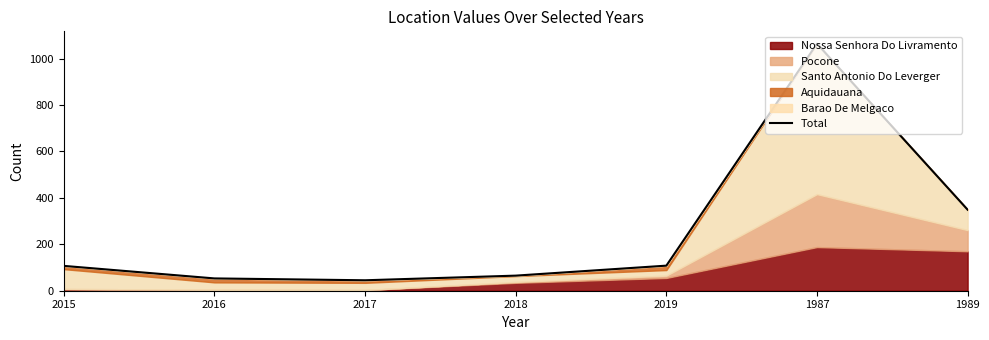

Is it true that the value at 1989 is 208?

False